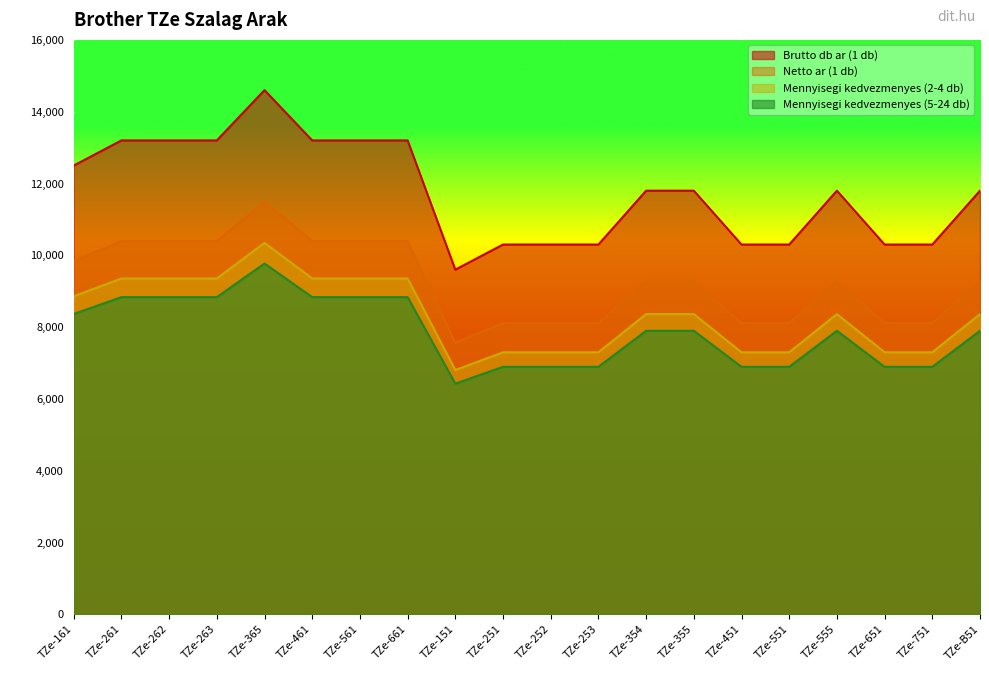

At which category does Mennyisegi kedvezmenyes (2-4 db) reach its first local valley?

TZe-151